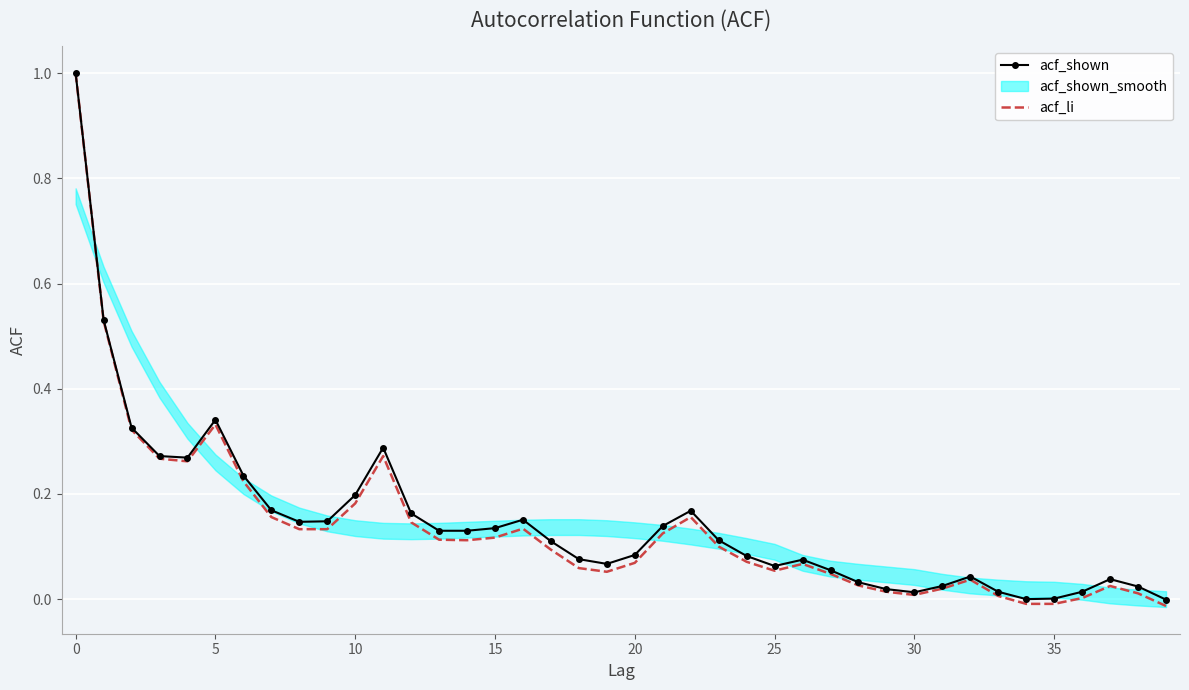

True or false: acf_li has a value of 0.5 at 5.

False